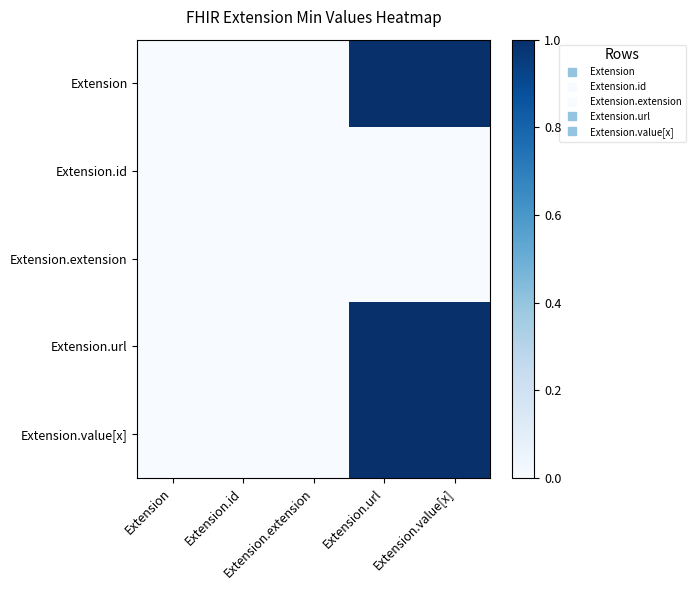

Reading left to right, transcribe all the data shown in this chart.

Extension: Extension=0	Extension.id=0	Extension.extension=0	Extension.url=1	Extension.value[x]=1
Extension.id: Extension=0	Extension.id=0	Extension.extension=0	Extension.url=0	Extension.value[x]=0
Extension.extension: Extension=0	Extension.id=0	Extension.extension=0	Extension.url=0	Extension.value[x]=0
Extension.url: Extension=0	Extension.id=0	Extension.extension=0	Extension.url=1	Extension.value[x]=1
Extension.value[x]: Extension=0	Extension.id=0	Extension.extension=0	Extension.url=1	Extension.value[x]=1